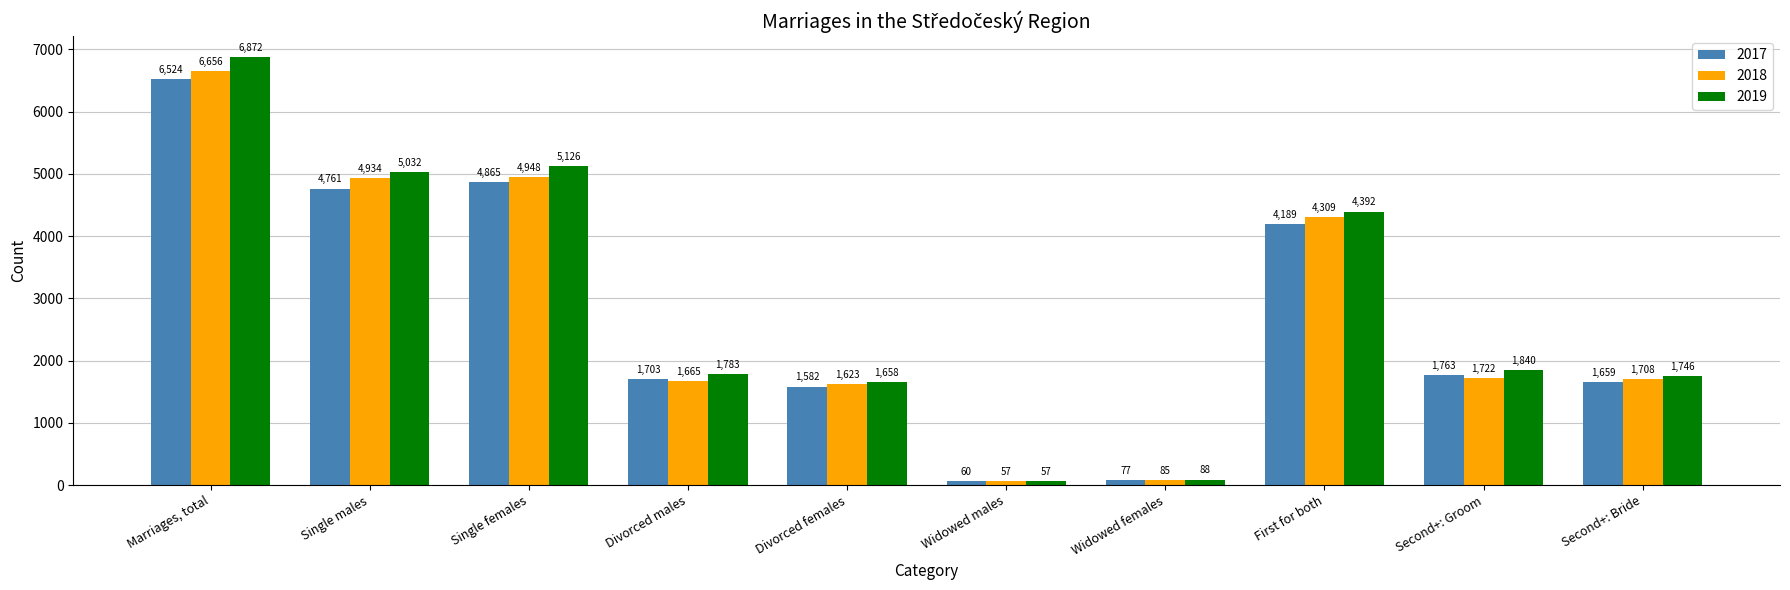

The 2017 series shows 7375 at Single males. True or false?

False